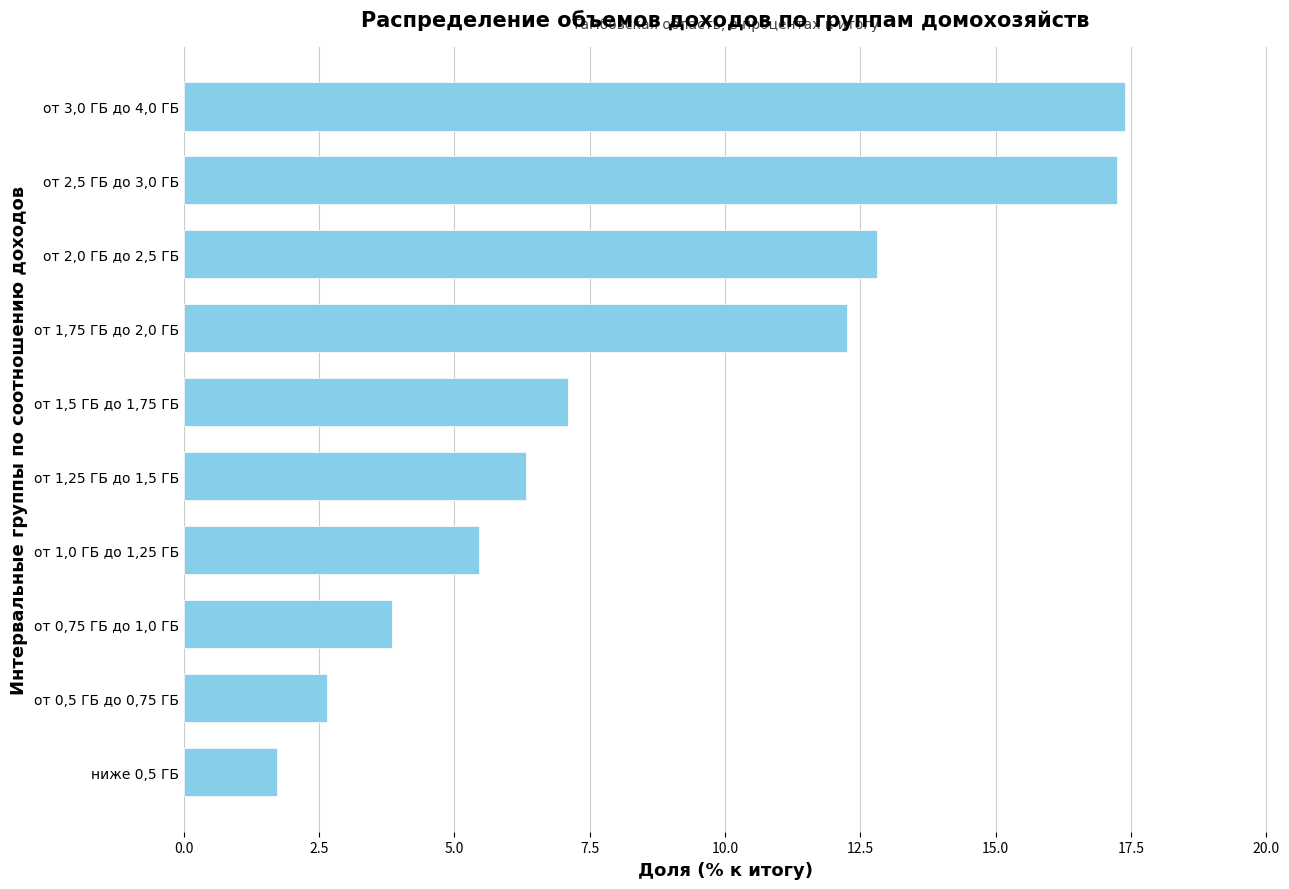

Reading top to bottom, list all the values displayed in this chart.

от 3,0 ГБ до 4,0 ГБ=17.4	от 2,5 ГБ до 3,0 ГБ=17.2	от 2,0 ГБ до 2,5 ГБ=12.8	от 1,75 ГБ до 2,0 ГБ=12.2	от 1,5 ГБ до 1,75 ГБ=7.1	от 1,25 ГБ до 1,5 ГБ=6.3	от 1,0 ГБ до 1,25 ГБ=5.5	от 0,75 ГБ до 1,0 ГБ=3.9	от 0,5 ГБ до 0,75 ГБ=2.7	ниже 0,5 ГБ=1.7